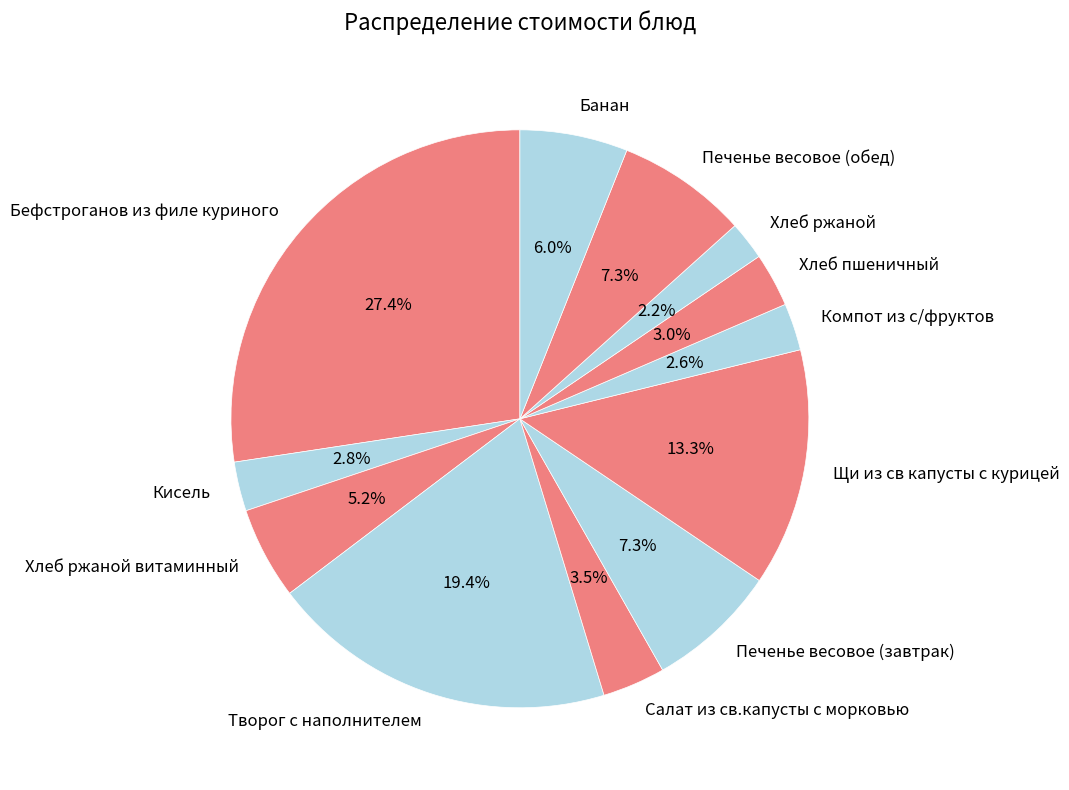

Is it true that Печенье весовое (завтрак) is 7% of the pie?

True